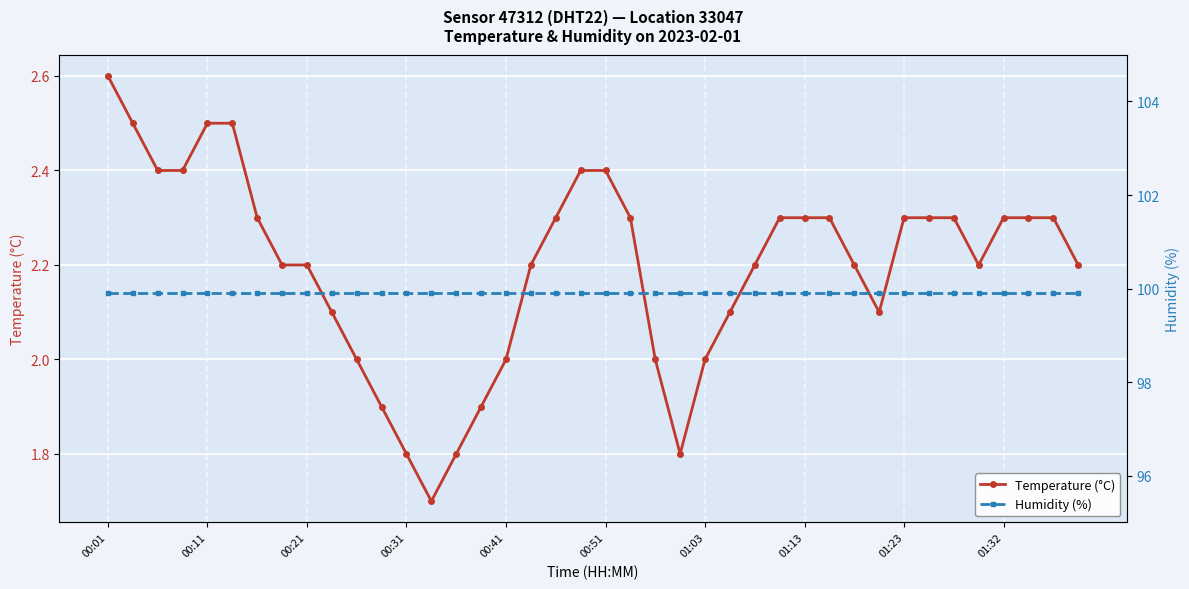

Which series has the widest spread of values?

Temperature (°C)